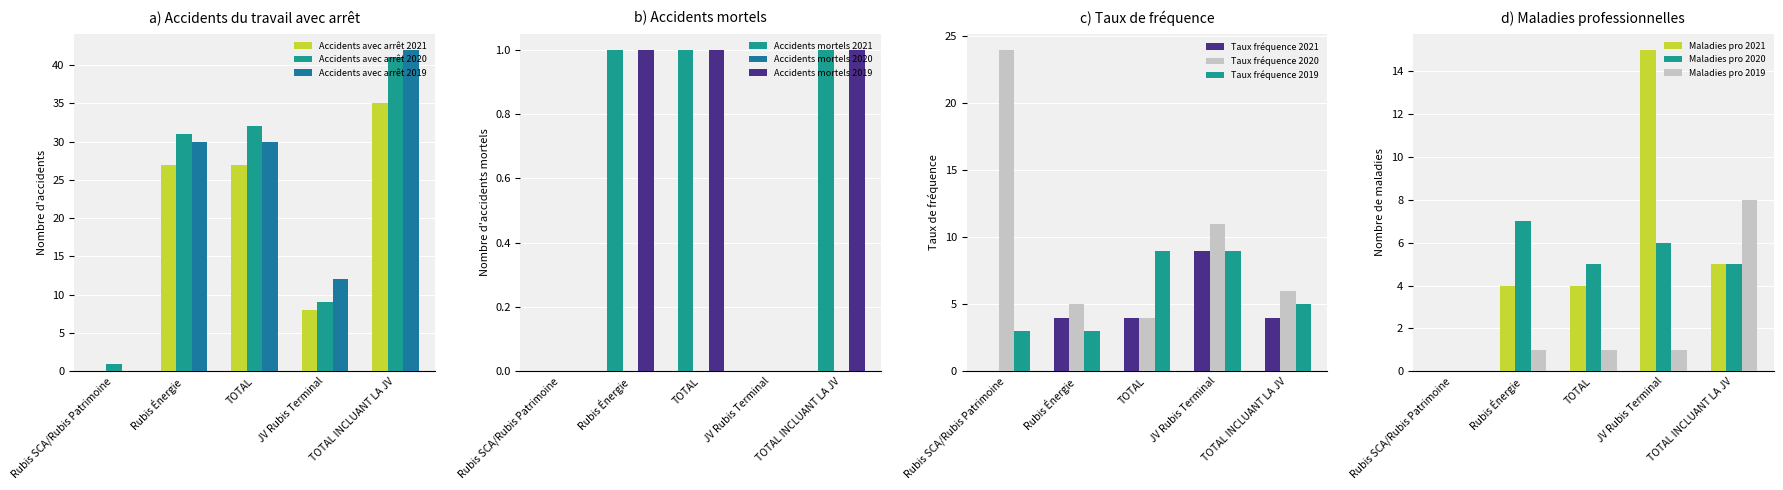

How many positive values does the Accidents avec arrêt 2019 series have?

4